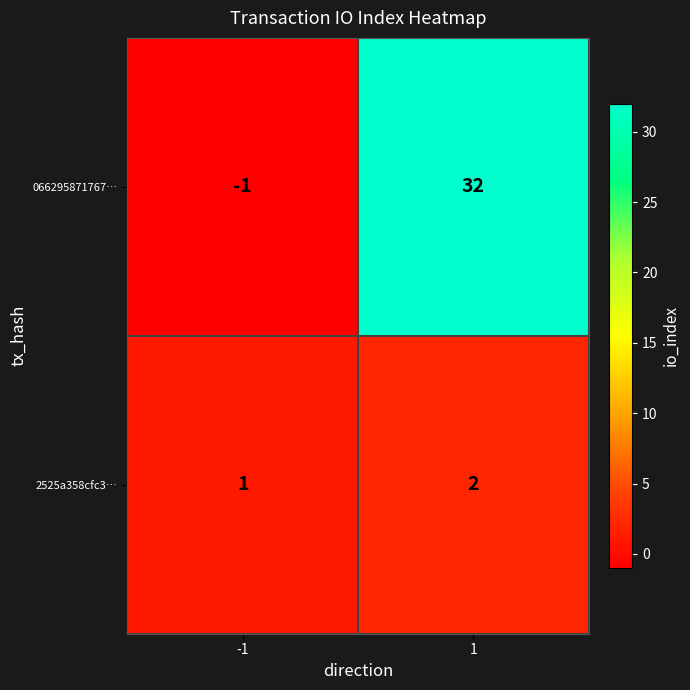

Rank the series at -1 from lowest to highest value.

066295871767…, 2525a358cfc3…